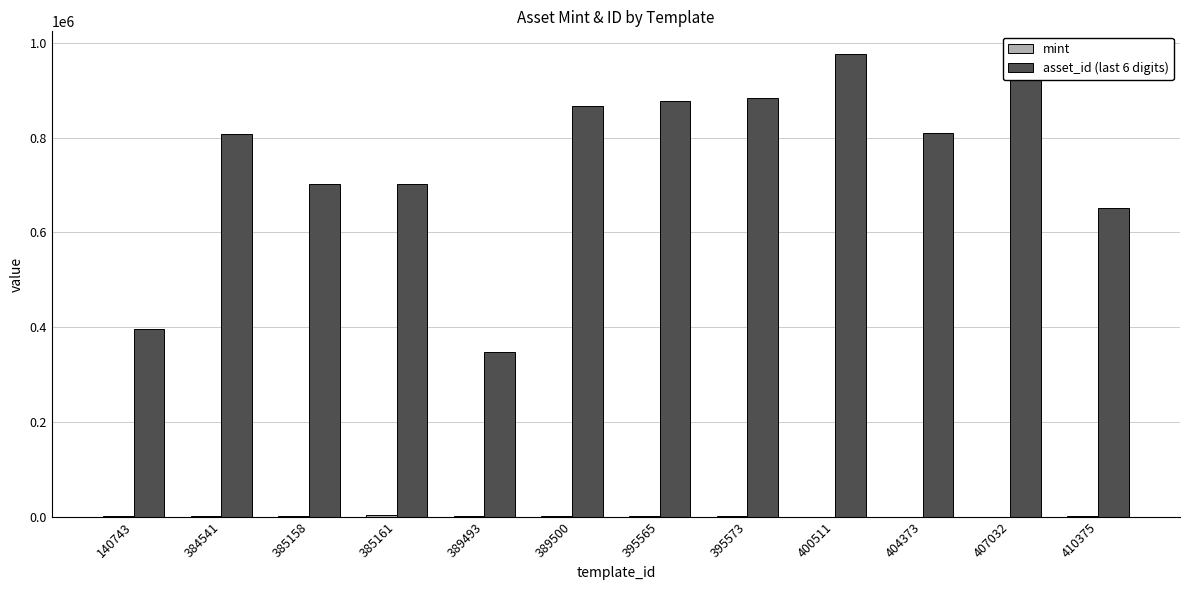

What is the total value across all series at 407032?

921897